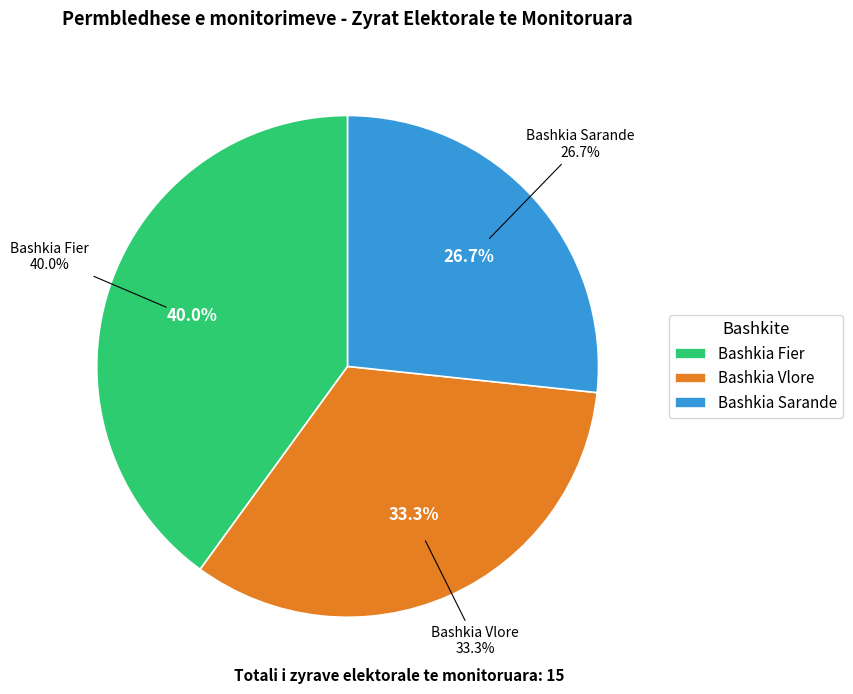

Is there a majority slice in this chart?

No